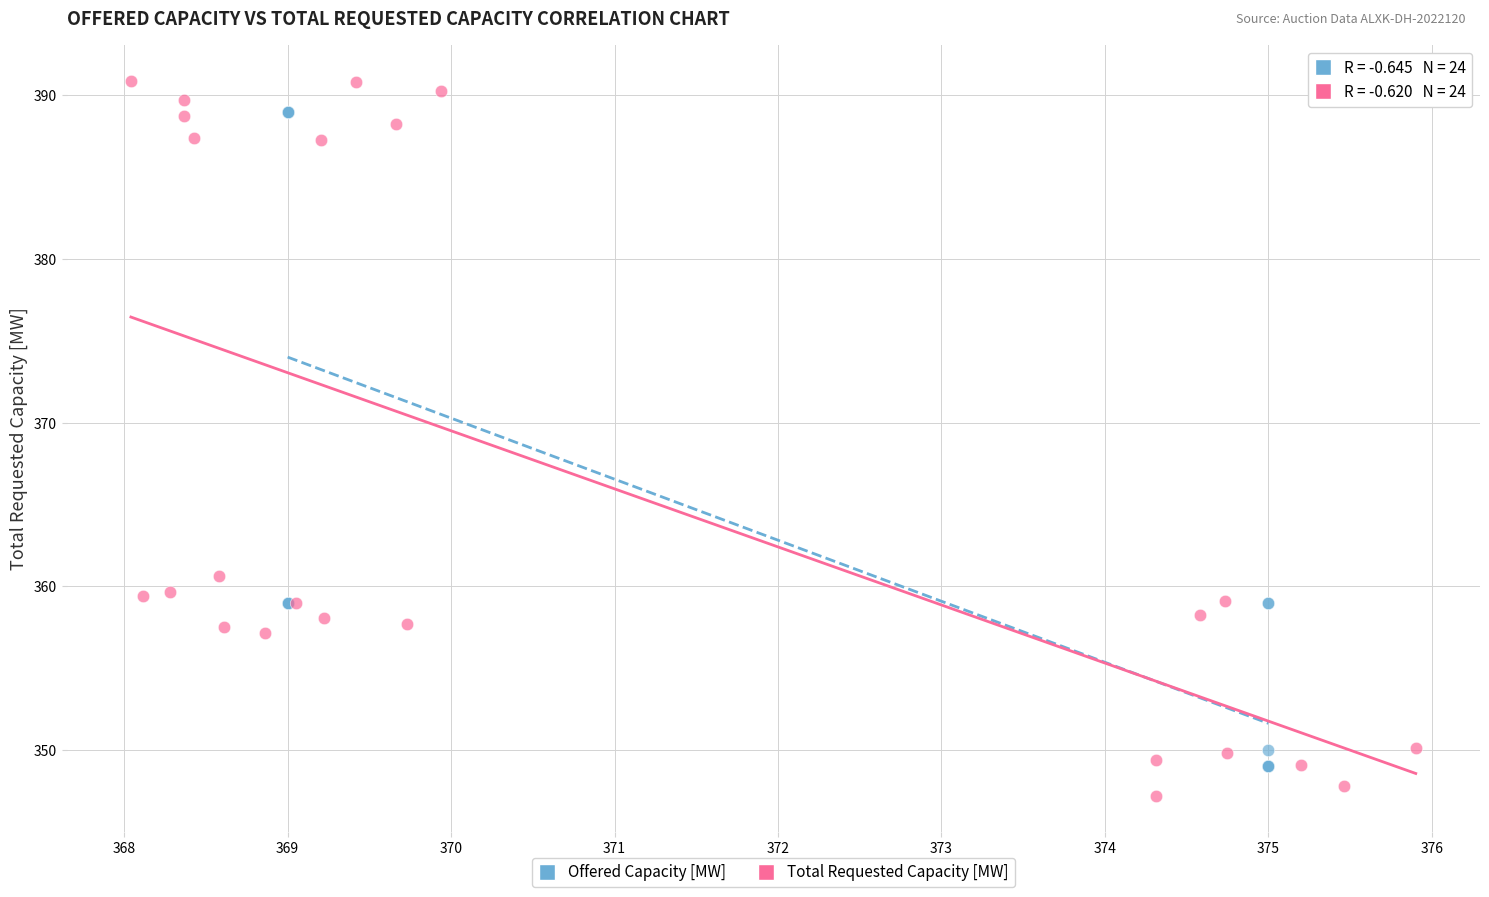

Which series has the largest Y range (max minus min)?

Total Requested Capacity [MW]